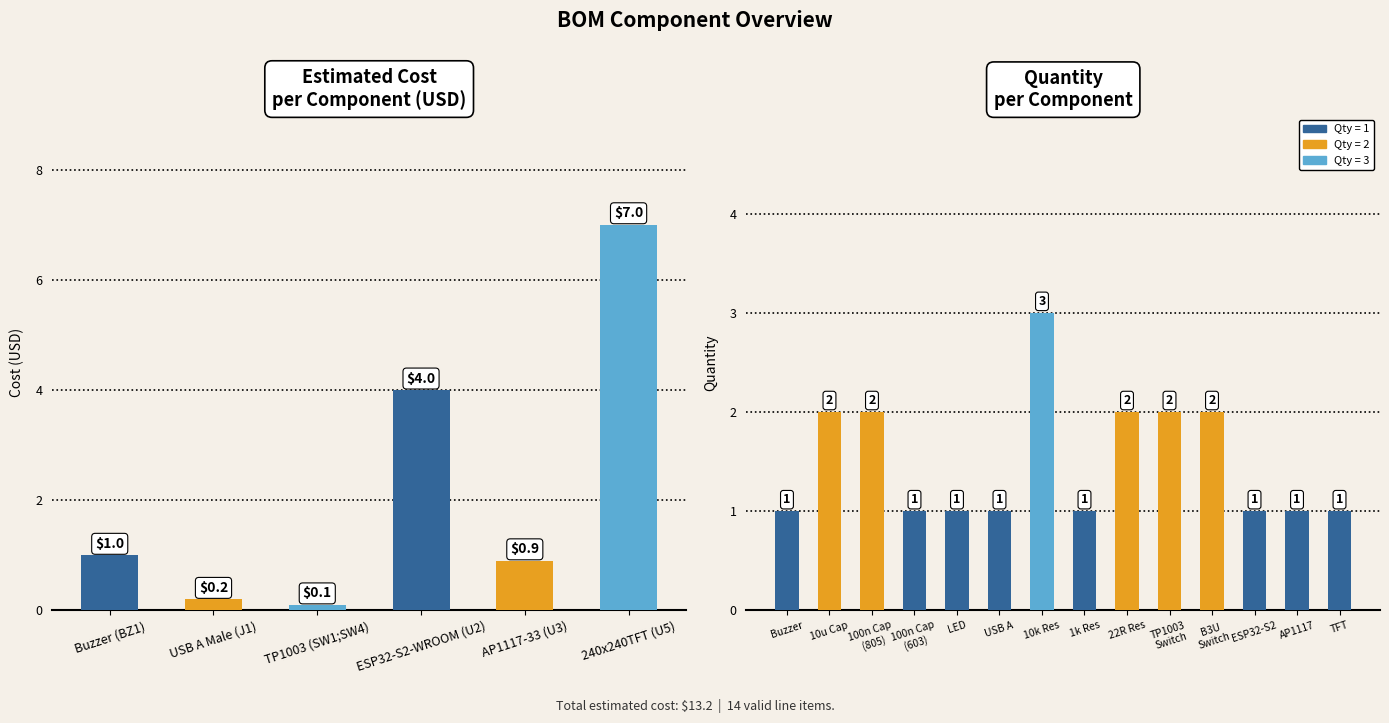

Which category has the highest value across all series?

240x240TFT (U5)